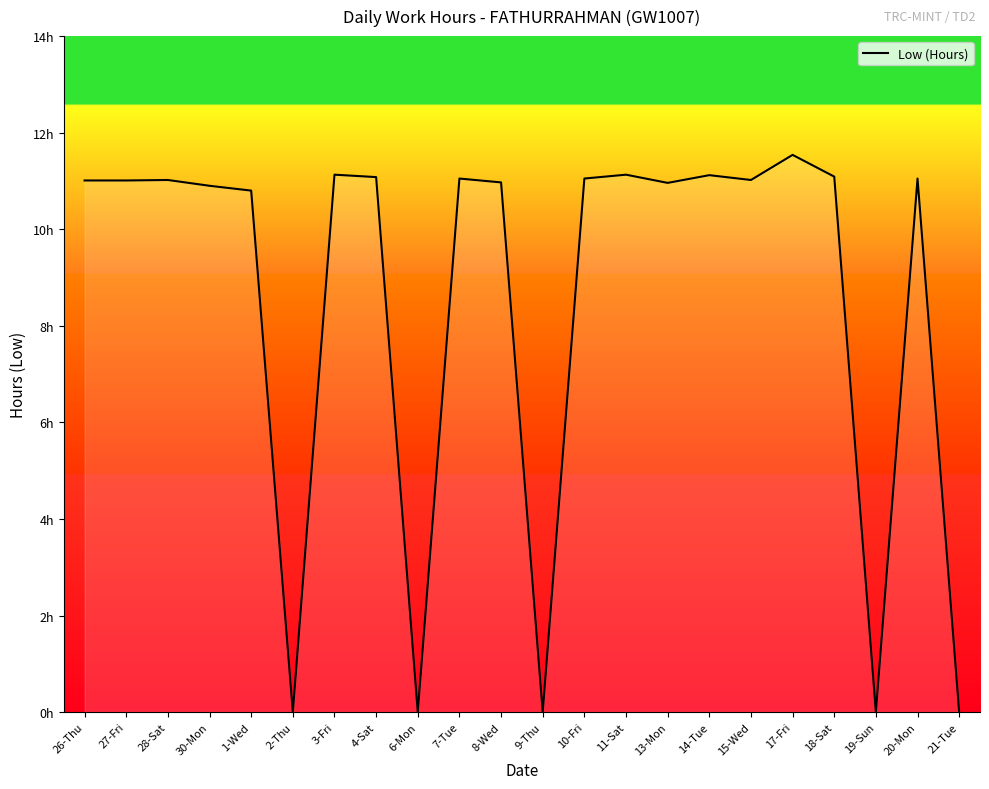

Does the chart have visible grid lines?

No